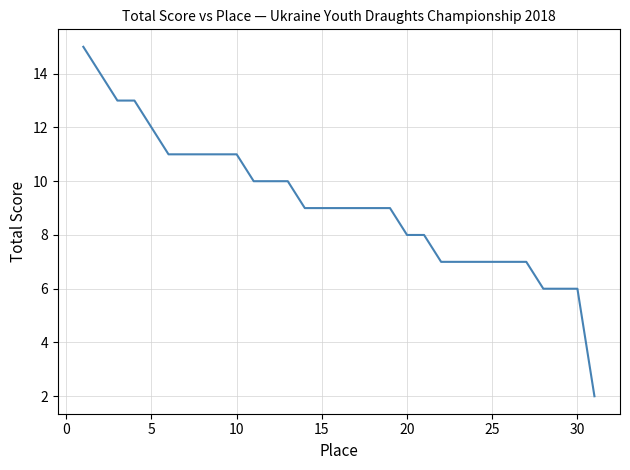

Count the number of data series in this chart.

1